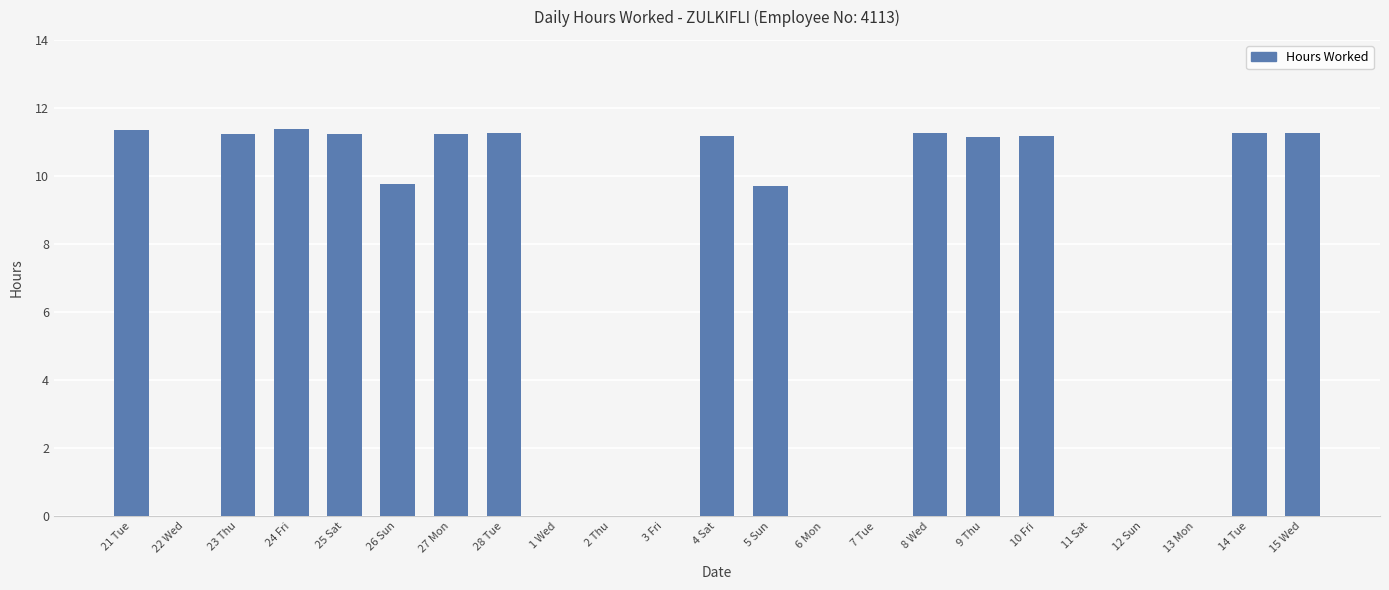

The chart shows a value of 11.3 at 15 Wed. True or false?

True